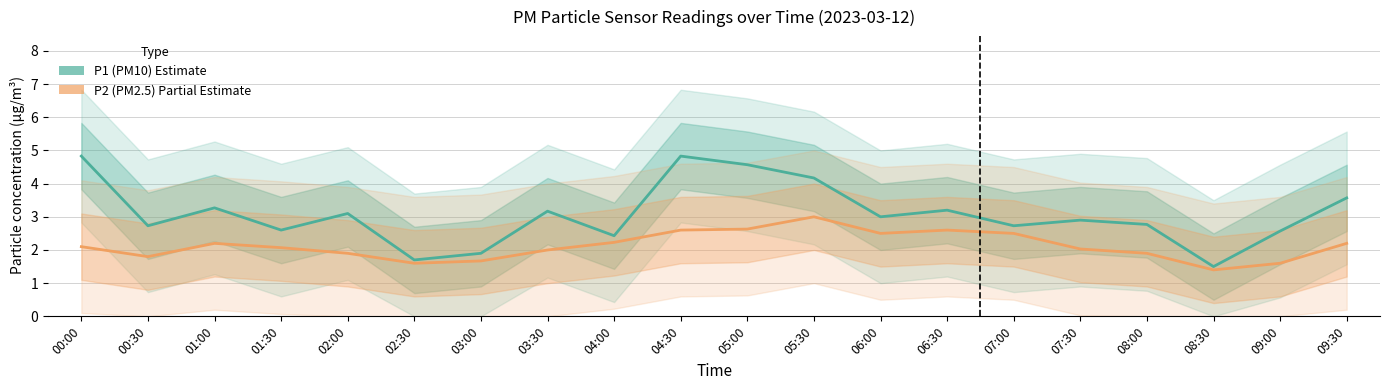

At which category is the sum across all series the highest?

04:30